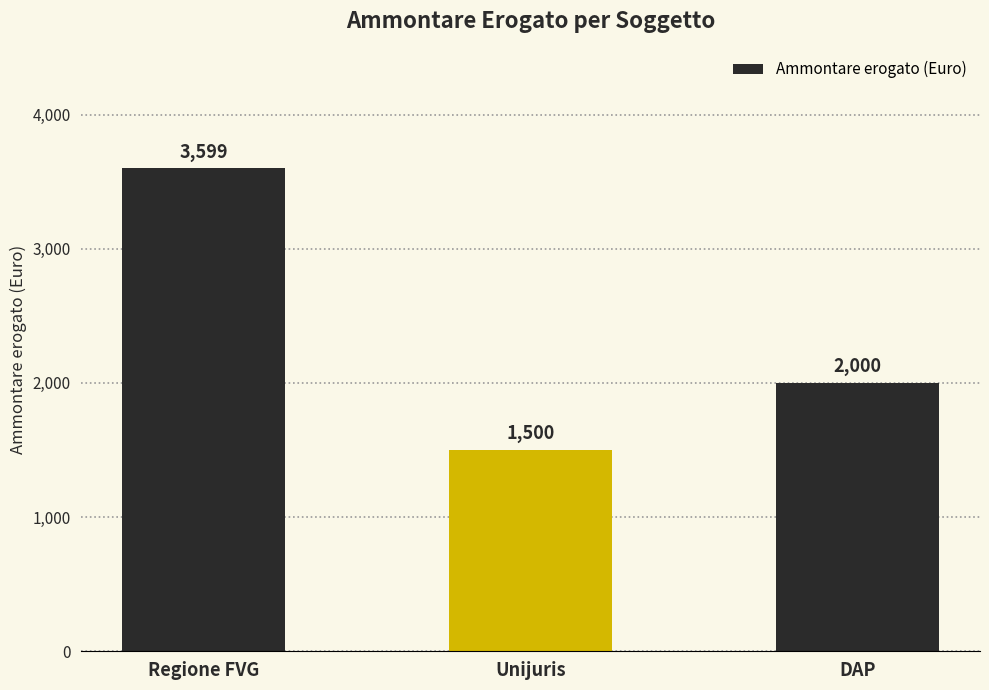

Which label corresponds to the smallest value in the chart?

Unijuris